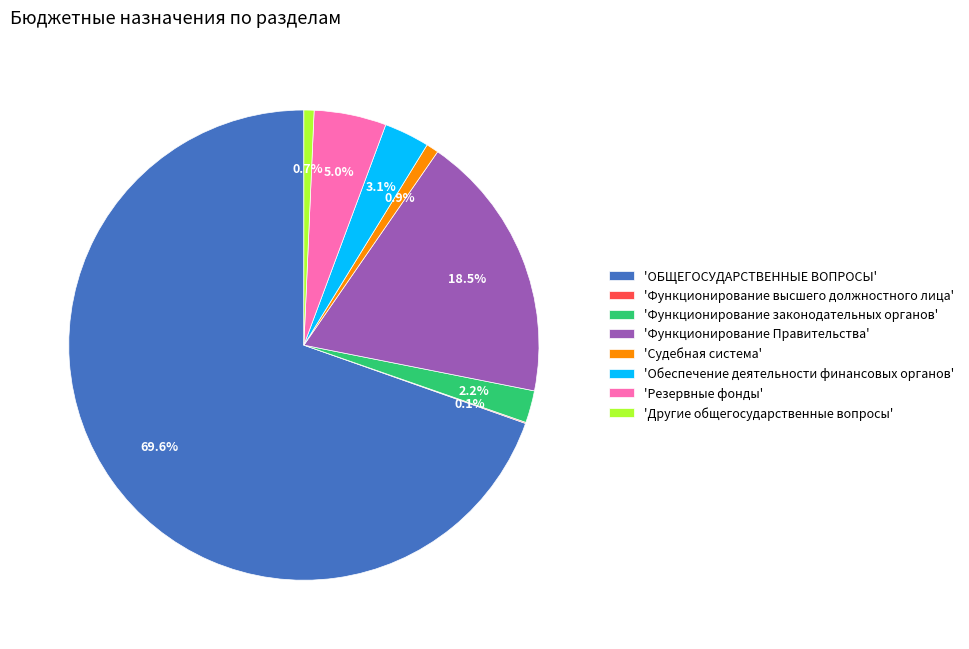

Is the sum of 'Другие общегосударственные вопросы' and 'Функционирование Правительства' greater than half?

No